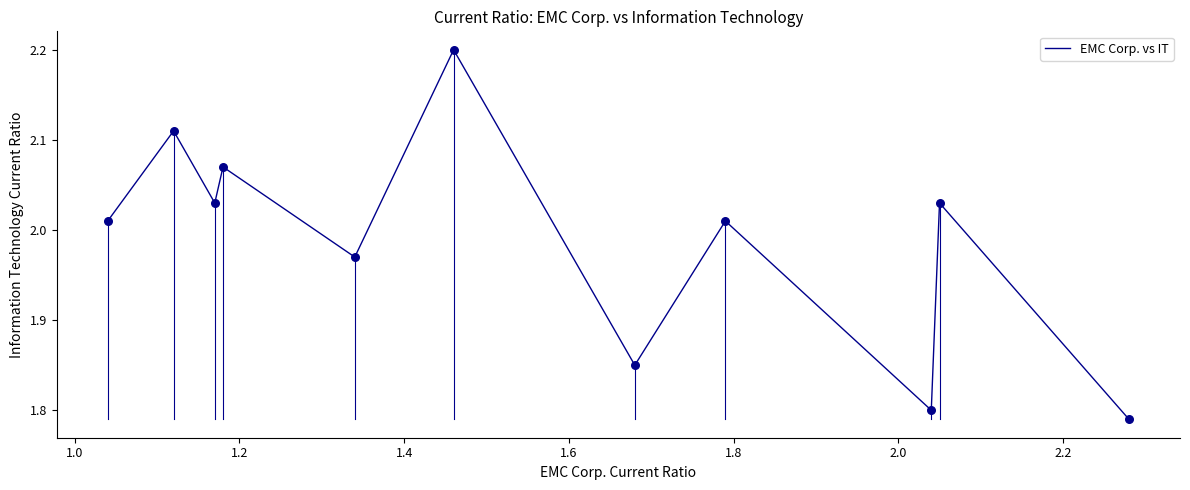

What is the difference between the maximum and minimum values?

0.4